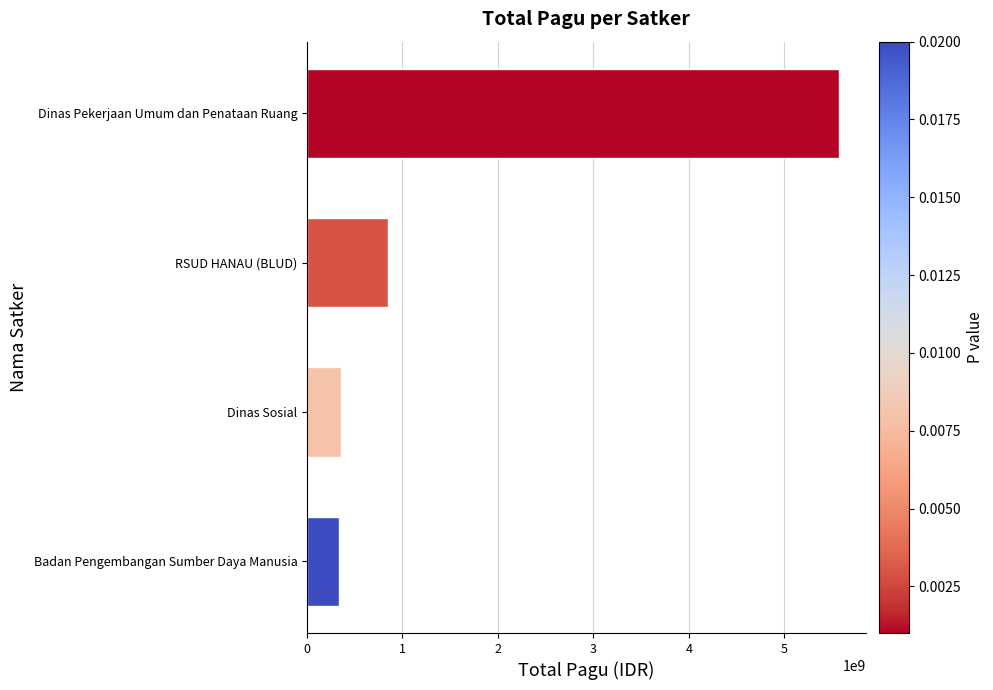

What is the label of the 4th bar from the bottom?

Dinas Pekerjaan Umum dan Penataan Ruang